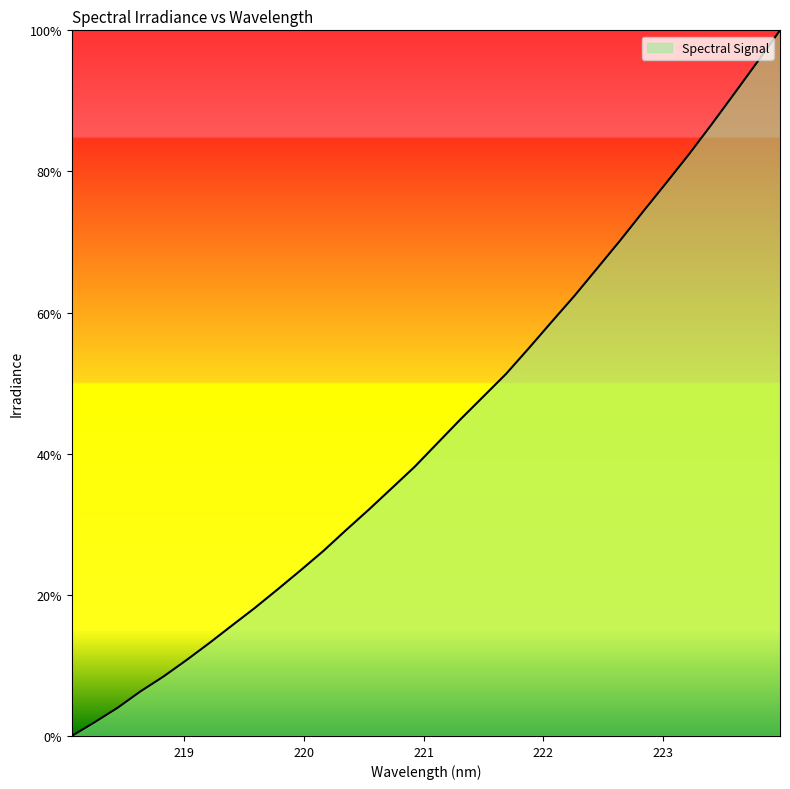

What is the difference between the maximum and minimum values?

100.0